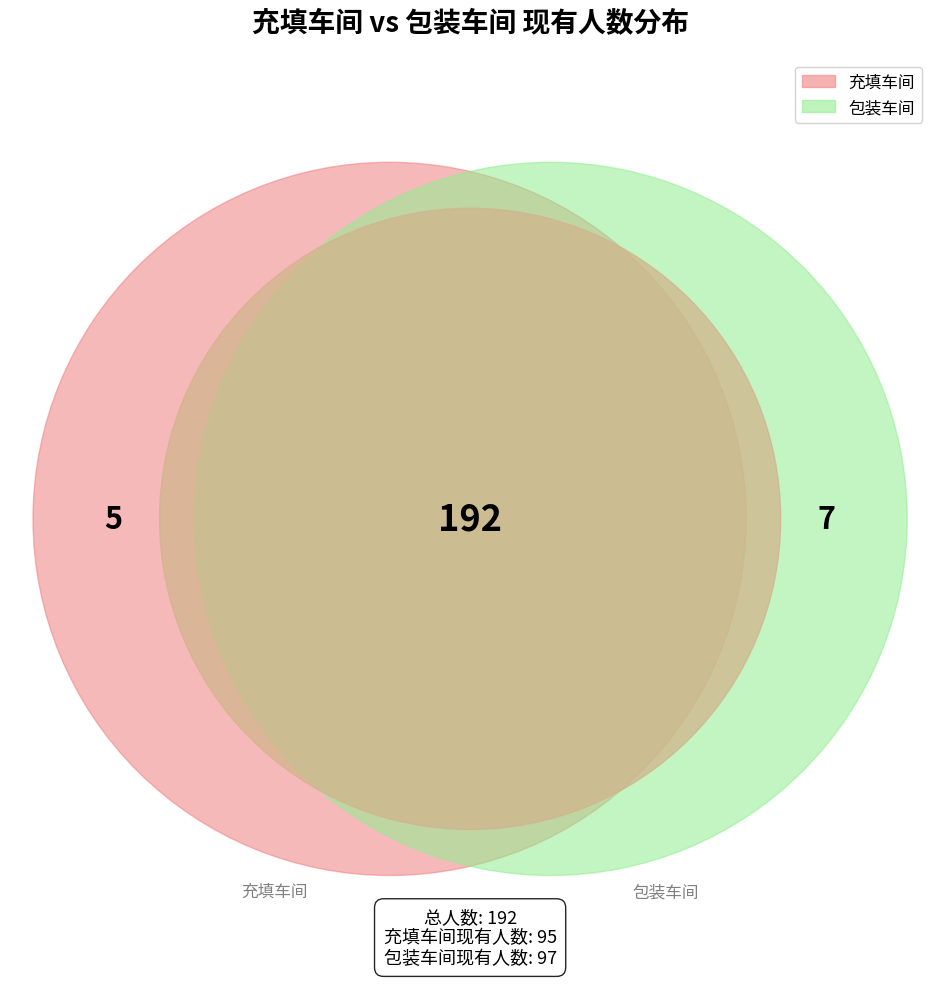

What percentage do 充填车间 and 包装车间 together represent?

100.0%